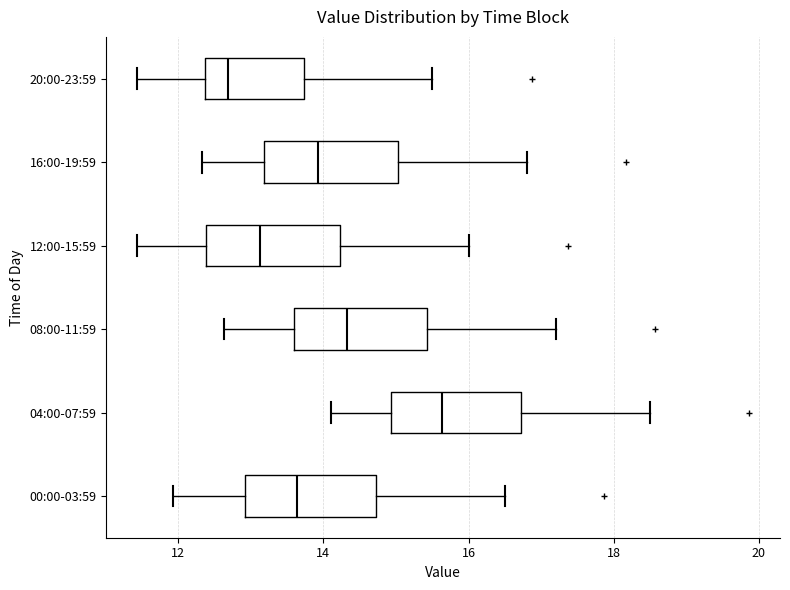

Where is the right edge of the box for 16:00-19:59 on the x-axis? The values are not printed on the chart, so give them approximately, as read against the axis.

15.0